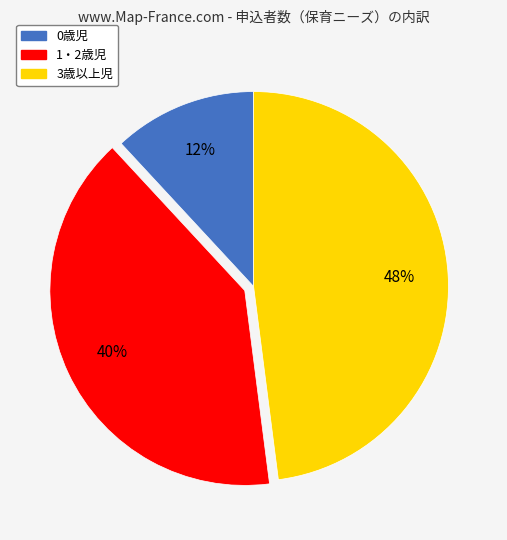

What is the largest slice in the pie chart?

3歳以上児